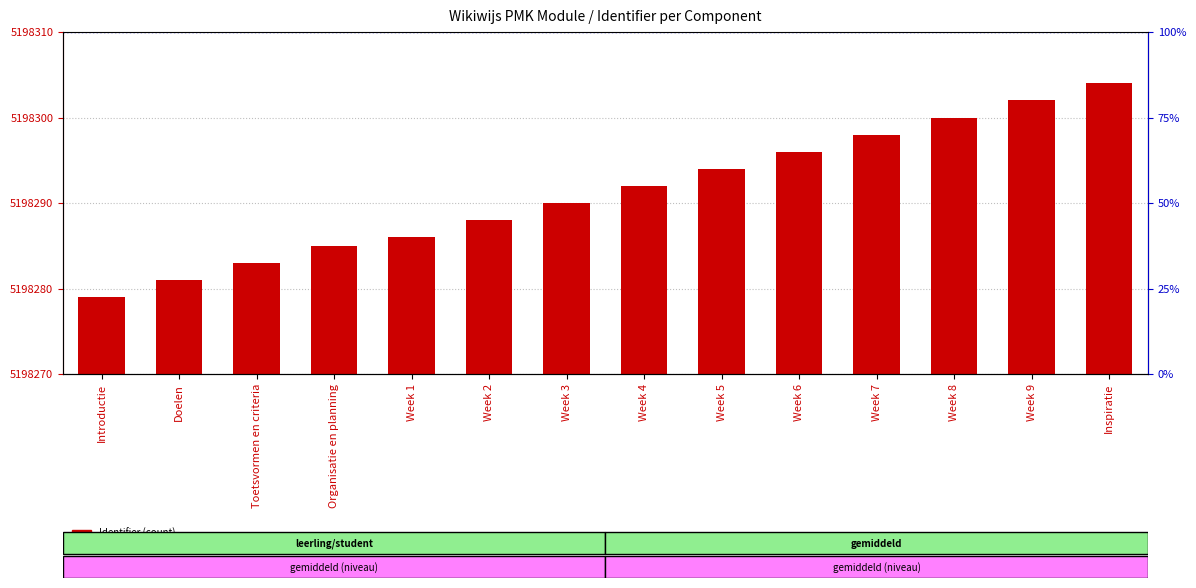

How many series are shown in this chart?

1